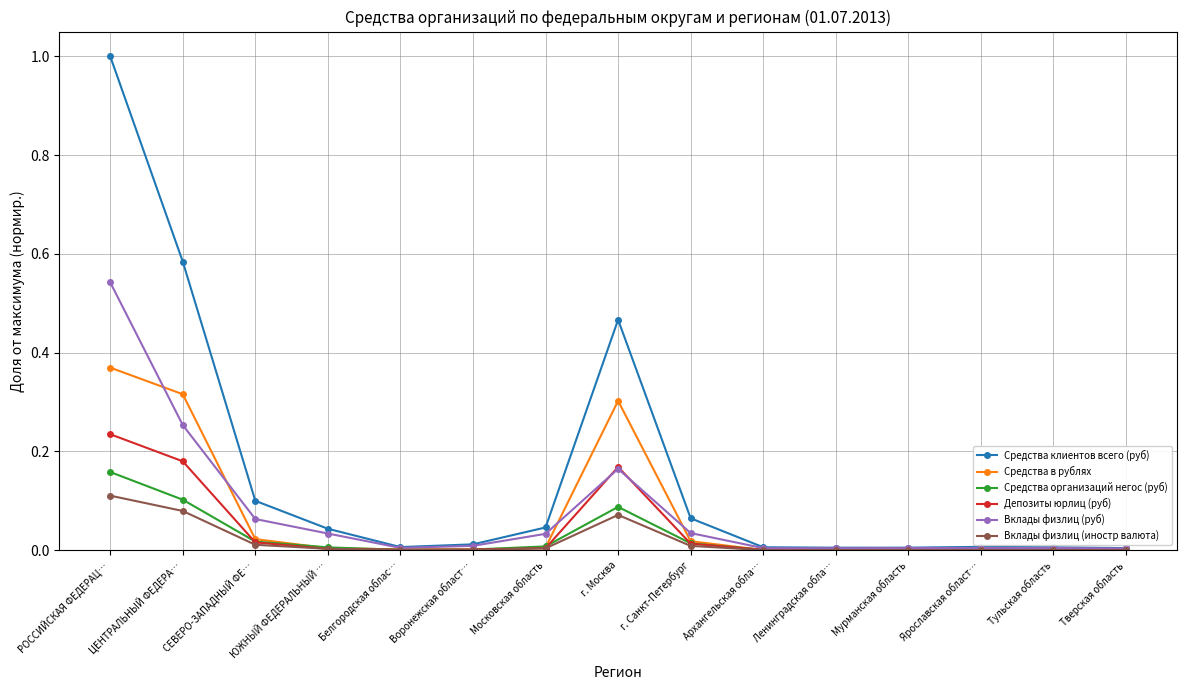

What are all the series names shown in the legend?

Средства клиентов всего (руб), Средства в рублях, Средства организаций негос (руб), Депозиты юрлиц (руб), Вклады физлиц (руб), Вклады физлиц (иностр валюта)